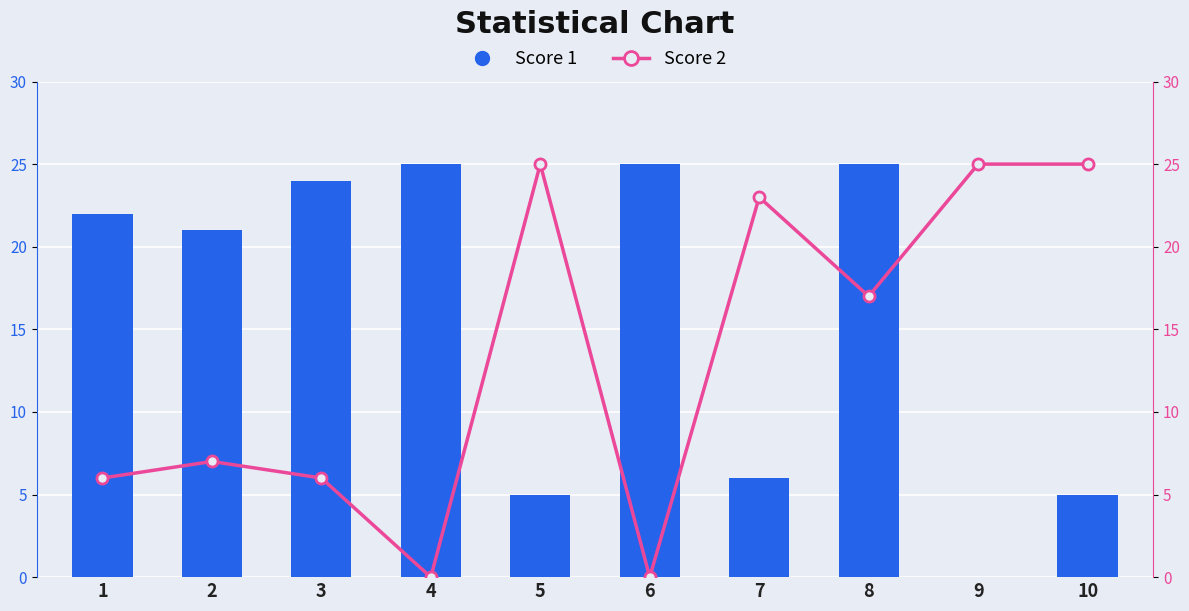

Rank the series by their average value, from highest to lowest.

Score 1, Score 2